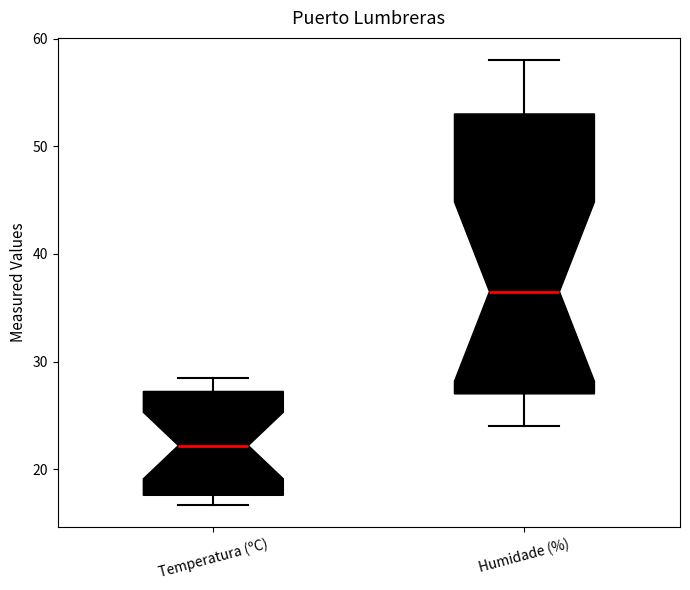

Reading left to right, read every box against the y-axis: the position of its median line, the range the box covers, and the ends of its whiskers. The values are not printed on the chart, so give them approximately, as read against the axis.

Temperatura (ºC): median 22, box 18 to 27, whiskers 17 to 29
Humidade (%): median 37, box 27 to 53, whiskers 24 to 58